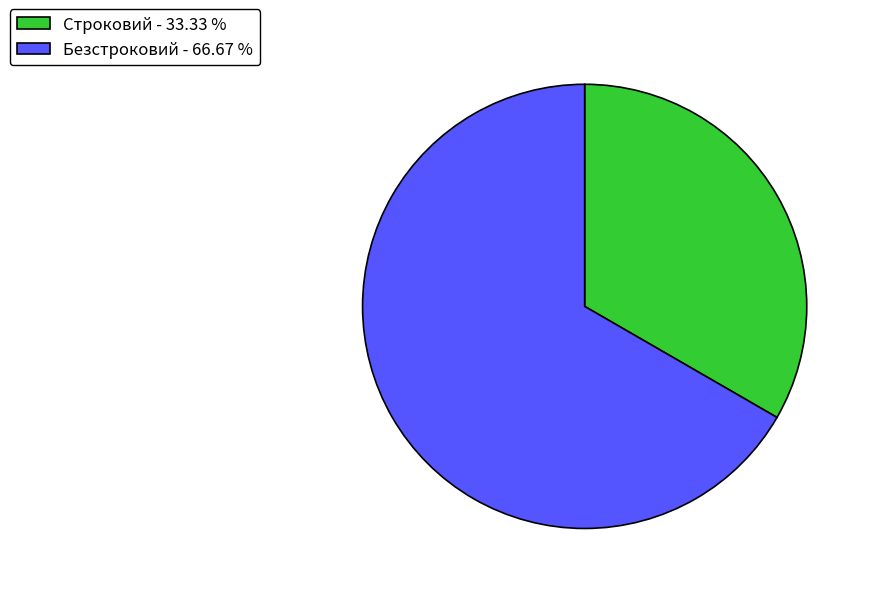

The Безстроковий slice represents 74% of the pie. True or false?

False